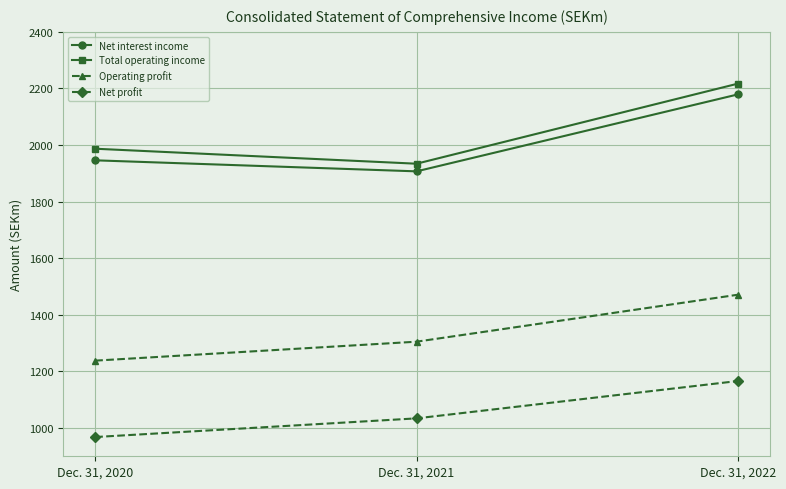

What is the greatest value displayed?

2217